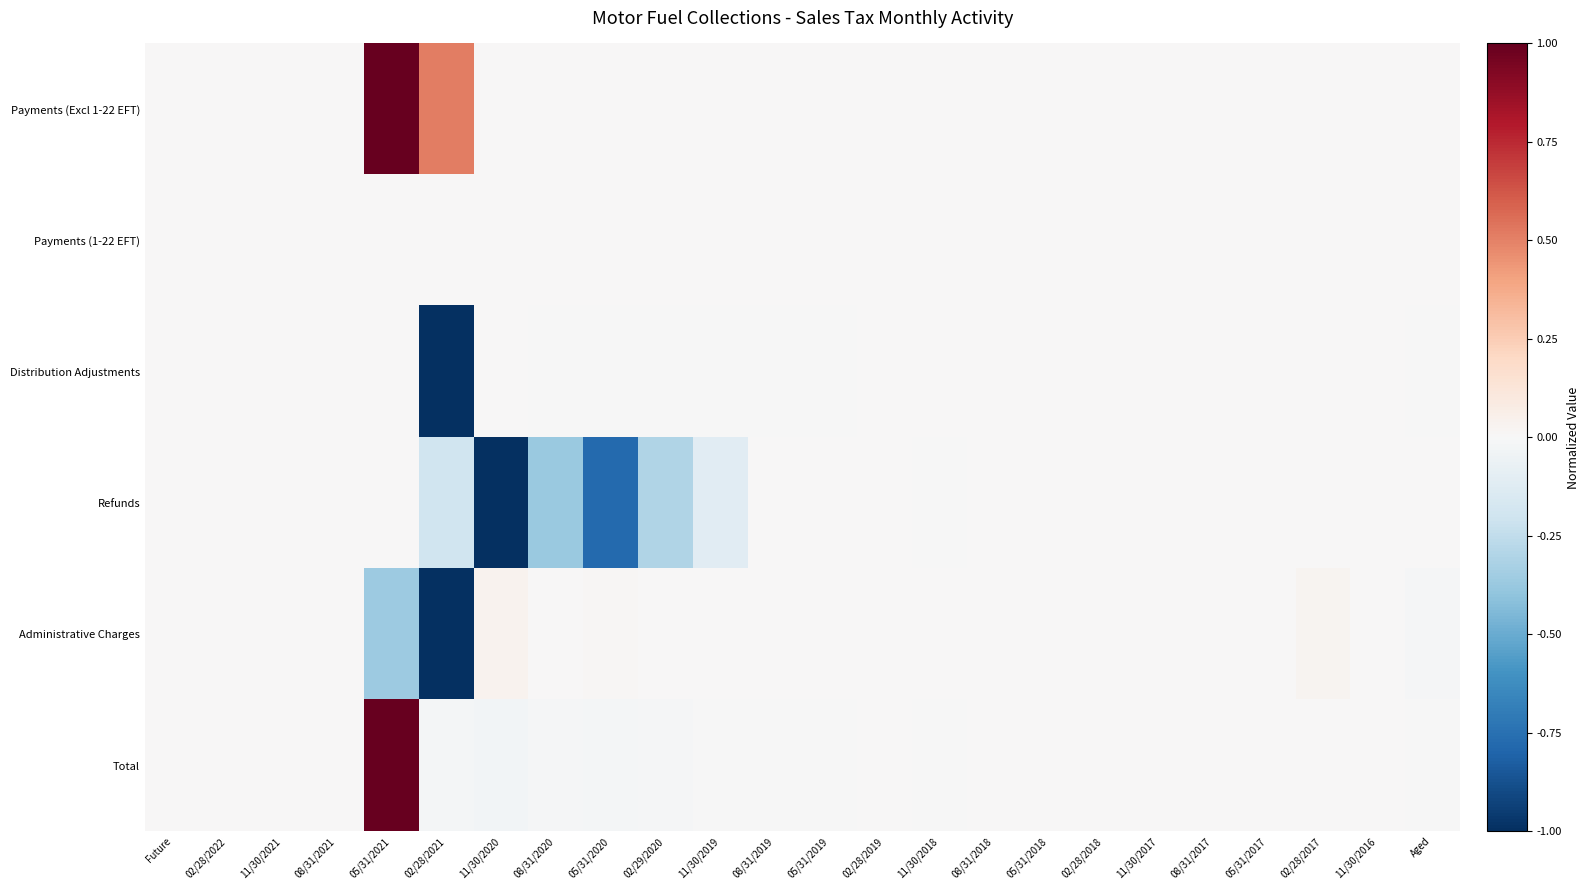

Which series has the largest range (max minus min)?

Administrative Charges